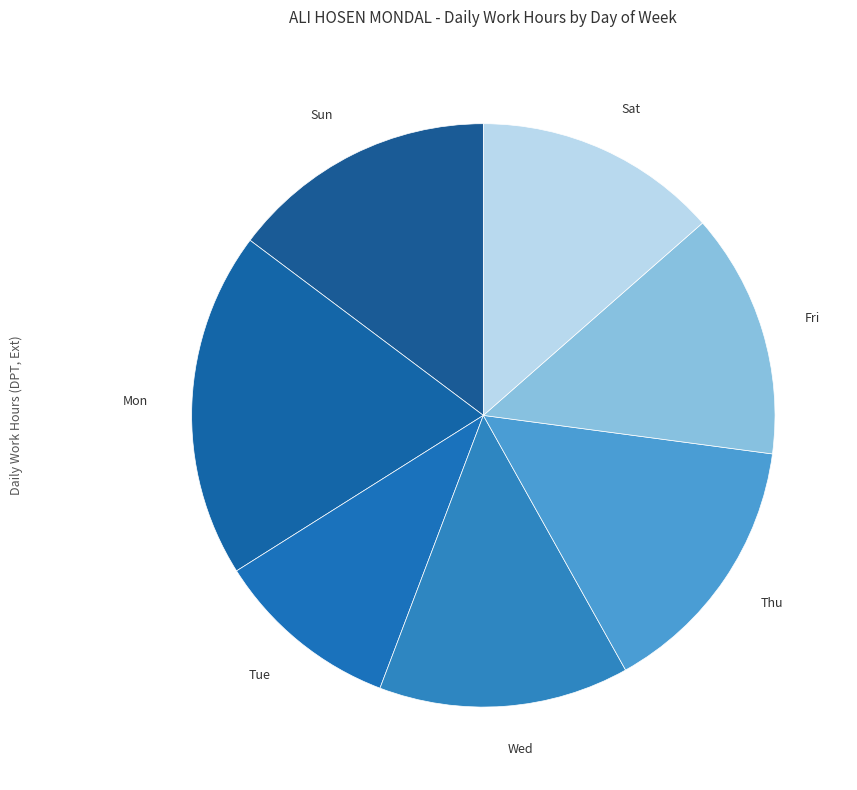

Is Mon the majority of the pie?

No